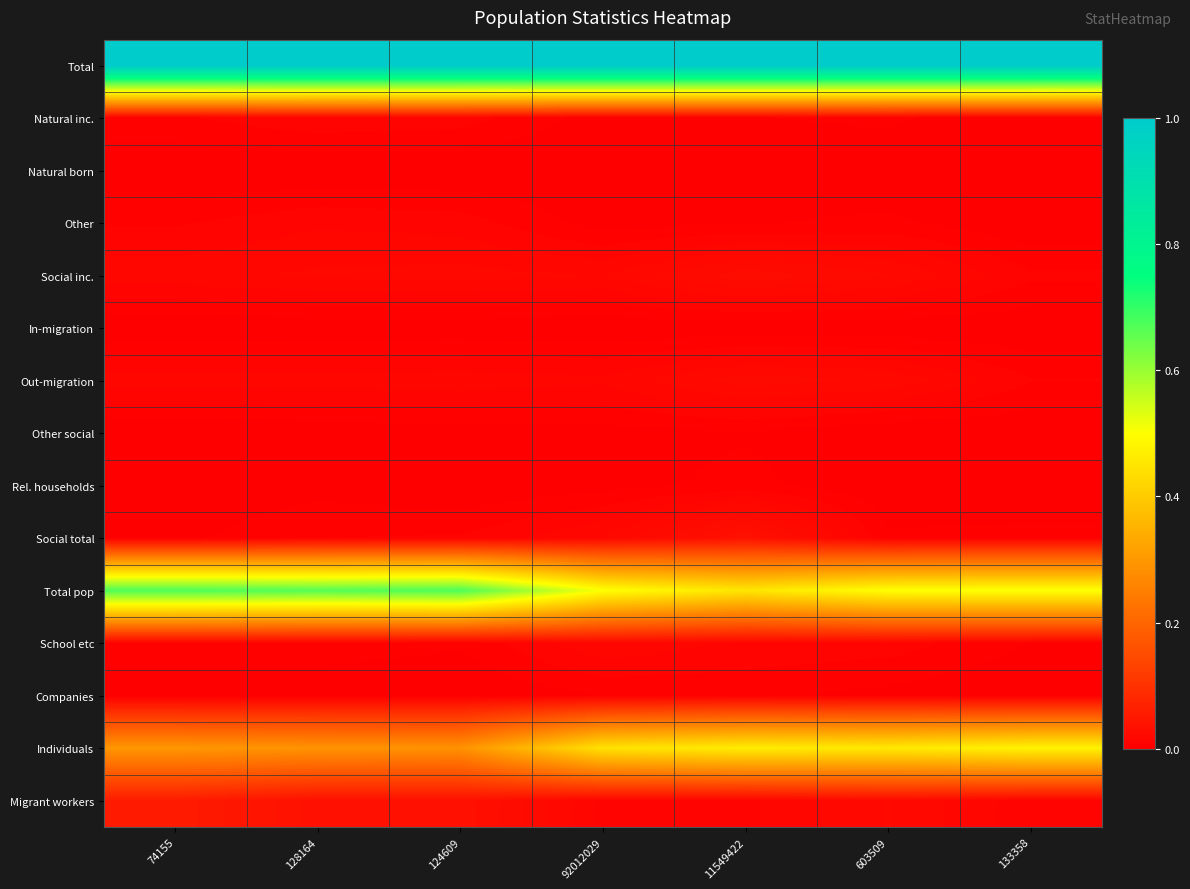

Reading left to right, transcribe all the data shown in this chart.

Total: 74155=1.0	128164=1.0	124609=1.0	92012029=1.0	11549422=1.0	603509=1.0	133358=1.0
Natural inc.: 74155=0.0	128164=0.0	124609=0.0	92012029=0.0	11549422=0.0	603509=0.0	133358=0.0
Natural born: 74155=0.0	128164=0.0	124609=0.0	92012029=0.0	11549422=0.0	603509=0.0	133358=0.0
Other: 74155=0.0	128164=0.0	124609=0.0	92012029=0.0	11549422=0.0	603509=0.0	133358=0.0
Social inc.: 74155=0.0	128164=0.0	124609=0.0	92012029=0.0	11549422=0.0	603509=0.0	133358=0.0
In-migration: 74155=0.0	128164=0.0	124609=0.0	92012029=0.0	11549422=0.0	603509=0.0	133358=0.0
Out-migration: 74155=0.0	128164=0.0	124609=0.0	92012029=0.0	11549422=0.0	603509=0.0	133358=0.0
Other social: 74155=0.0	128164=0.0	124609=0.0	92012029=0.0	11549422=0.0	603509=0.0	133358=0.0
Rel. households: 74155=0.0	128164=0.0	124609=0.0	92012029=0.0	11549422=0.0	603509=0.0	133358=0.0
Social total: 74155=0.0	128164=0.0	124609=0.0	92012029=0.0	11549422=0.0	603509=0.0	133358=0.0
Total pop: 74155=0.7	128164=0.7	124609=0.7	92012029=0.5	11549422=0.5	603509=0.5	133358=0.5
School etc: 74155=0.0	128164=0.0	124609=0.0	92012029=0.0	11549422=0.0	603509=0.0	133358=0.0
Companies: 74155=0.0	128164=0.0	124609=0.0	92012029=0.0	11549422=0.0	603509=0.0	133358=0.0
Individuals: 74155=0.3	128164=0.3	124609=0.3	92012029=0.4	11549422=0.5	603509=0.5	133358=0.5
Migrant workers: 74155=0.1	128164=0.0	124609=0.0	92012029=0.0	11549422=0.0	603509=0.0	133358=0.0